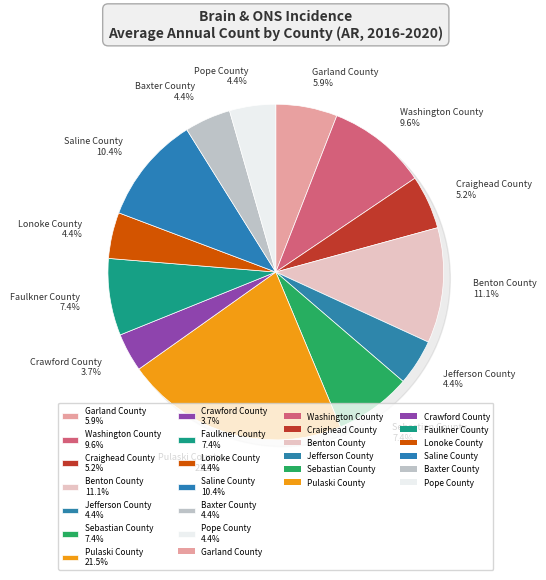

Is it true that Baxter County is 1% of the pie?

False